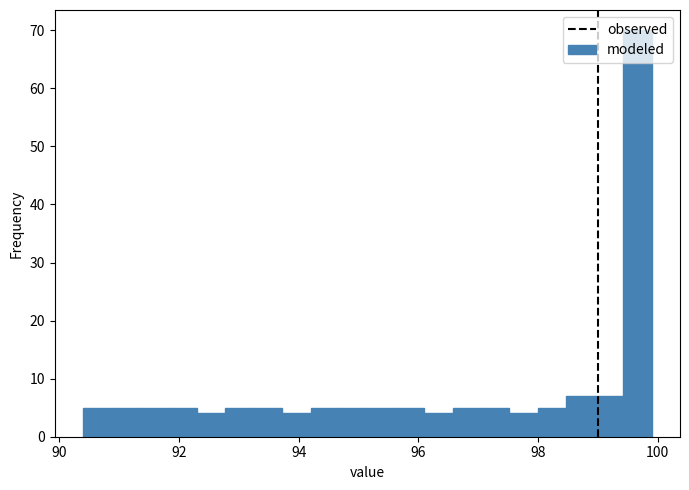

Read against the x-axis, roughly where is the centre of the tallest bar?

99.6